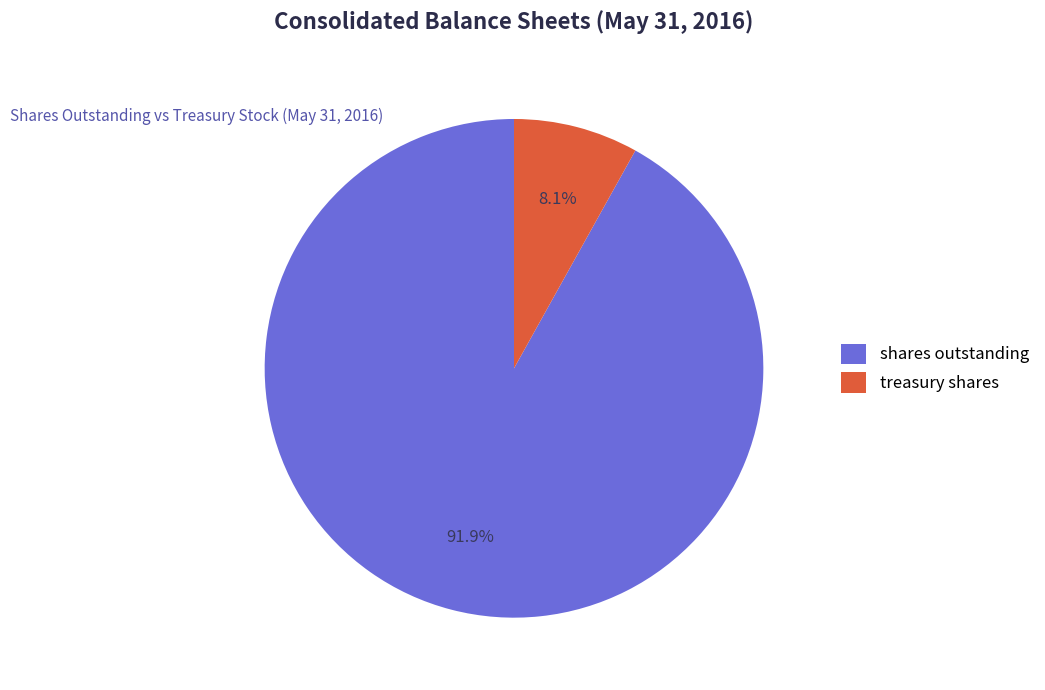

How many segments does this pie chart have?

2